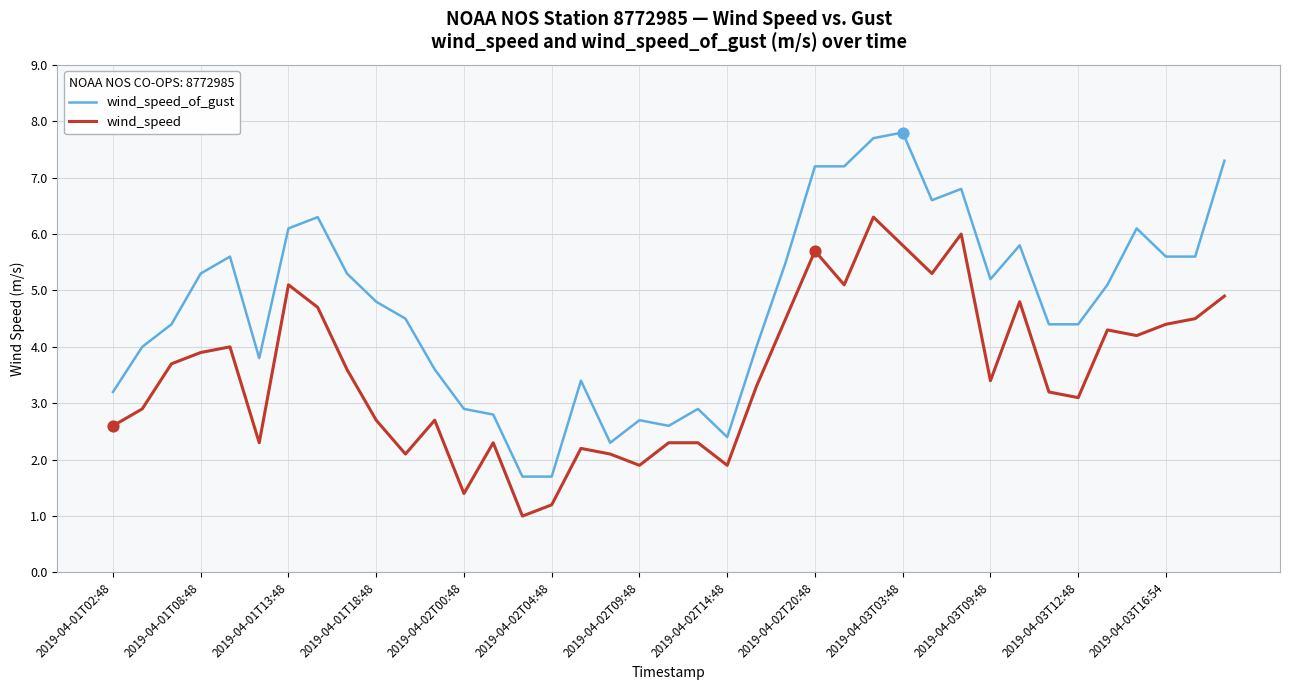

Which series has the widest spread of values?

wind_speed_of_gust